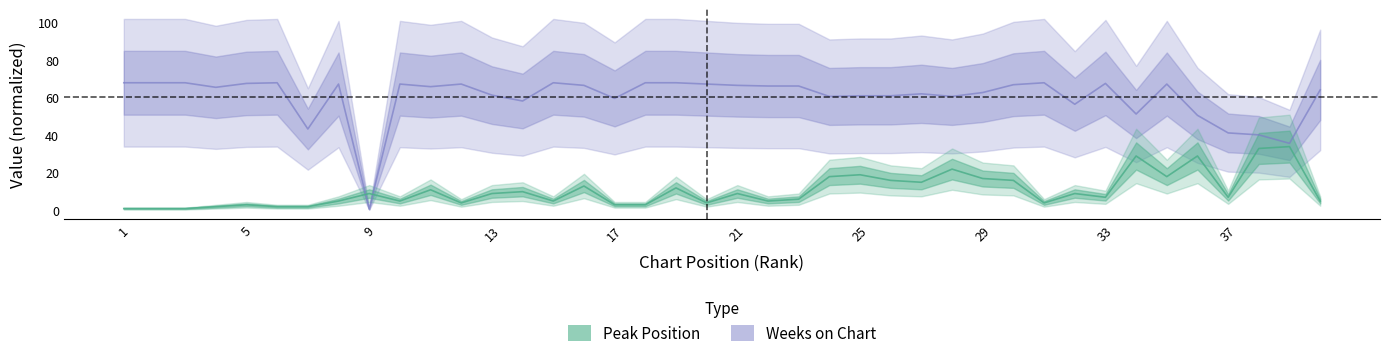

List the series in order of their overall mean, lowest first.

Peak Position, Weeks on Chart